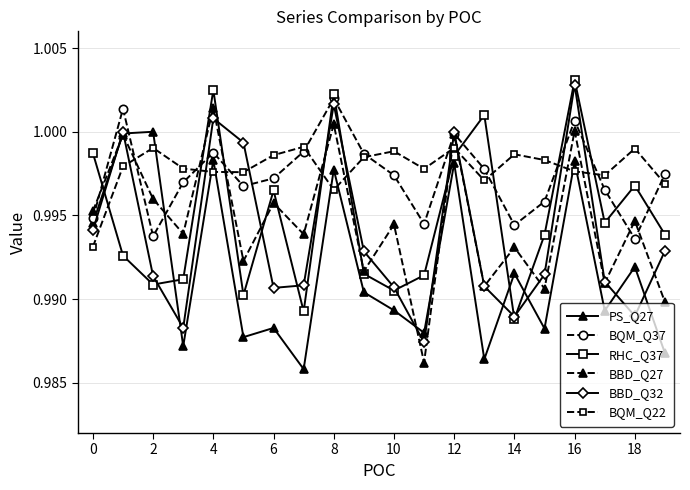

Is this an area chart (filled region under the line)?

No